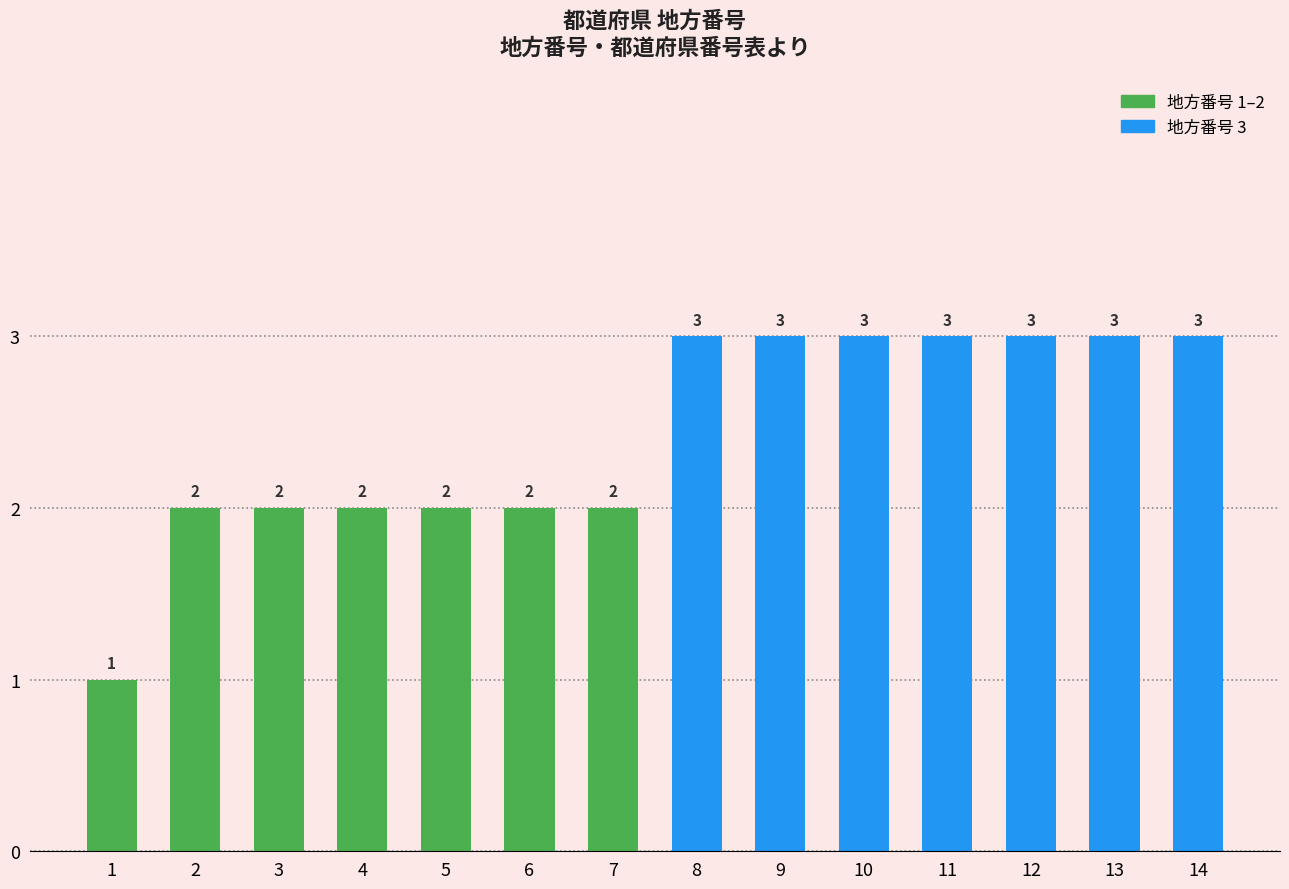

Does the chart contain stacked bars?

No